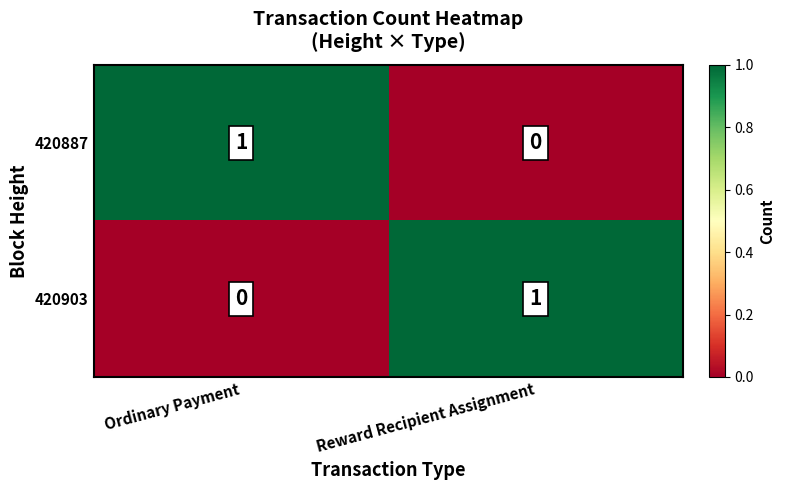

The 420903 series shows 1 at Reward Recipient Assignment. True or false?

True